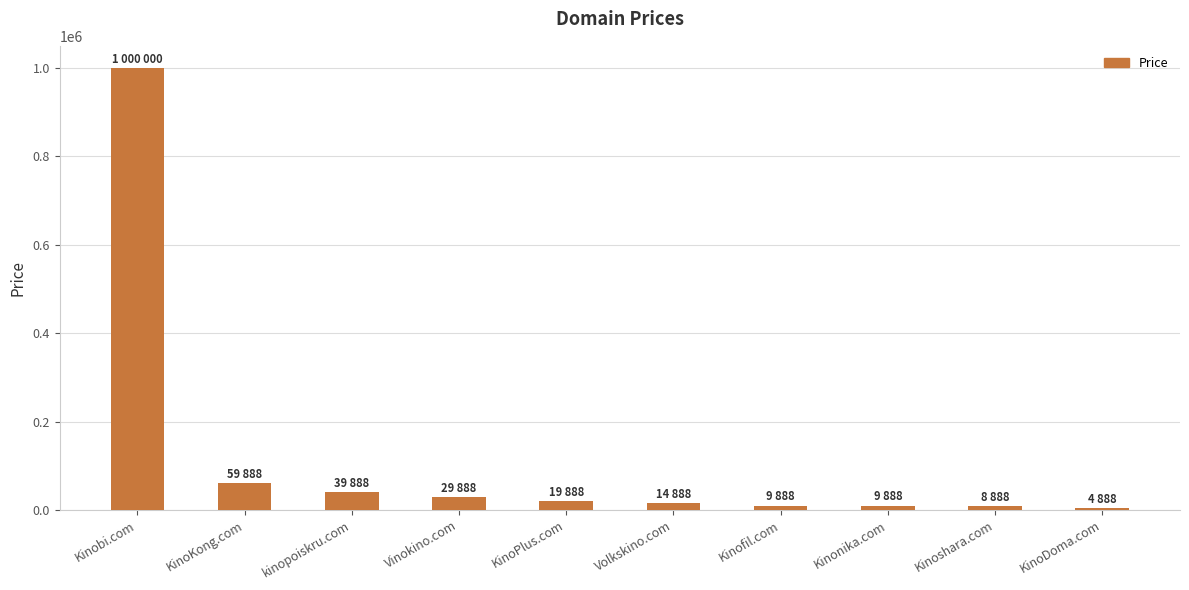

How many bars are there in total?

10